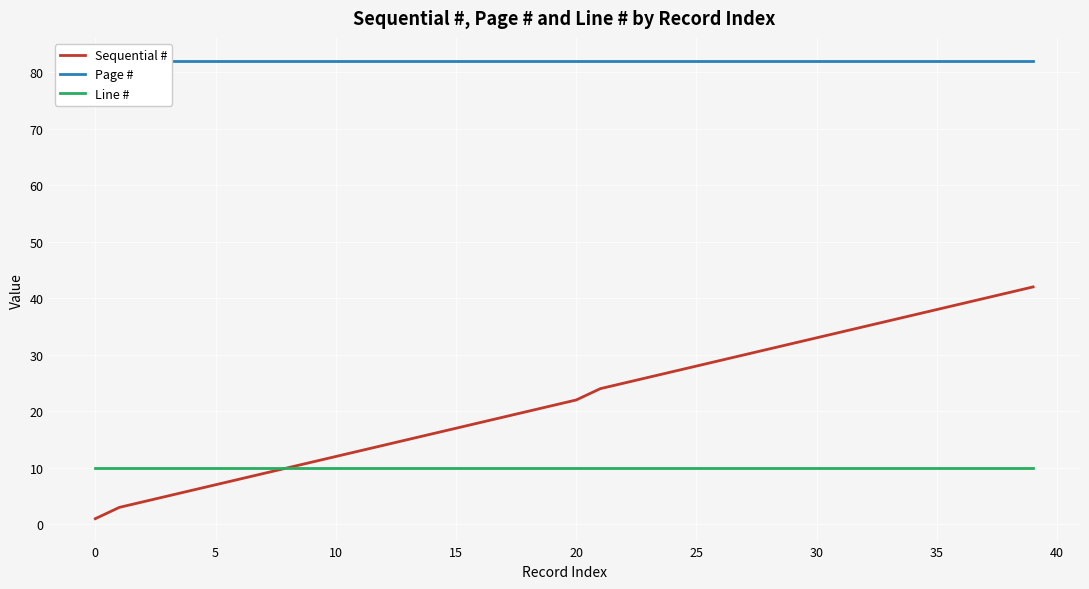

True or false: Line # and Page # intersect in this chart.

False